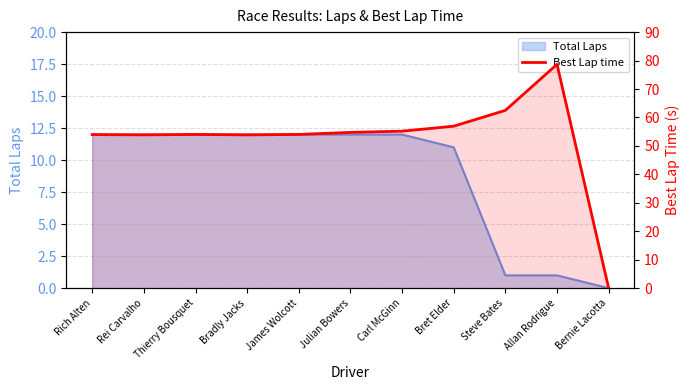

The chart shows a value of 74.5 at Thierry Bousquet. True or false?

False